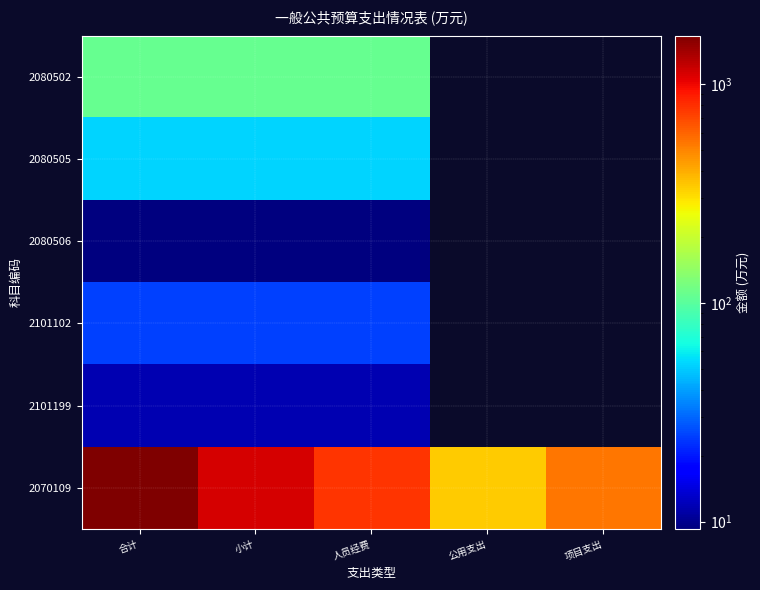

What is the total value across all series at 项目支出?

540.0